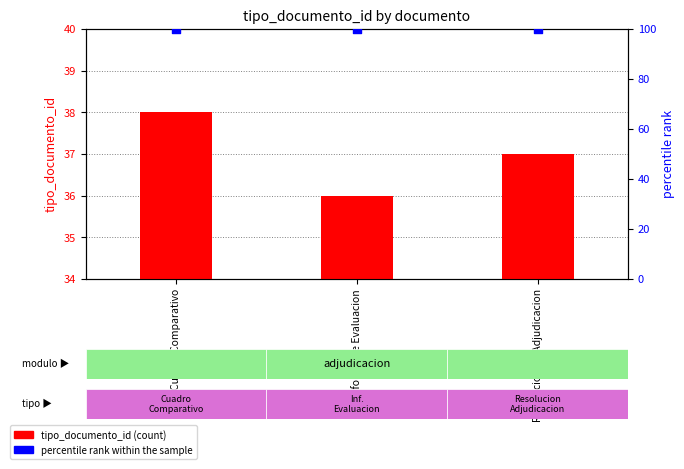

What are all the series names shown in the legend?

tipo_documento_id, percentile rank within the sample